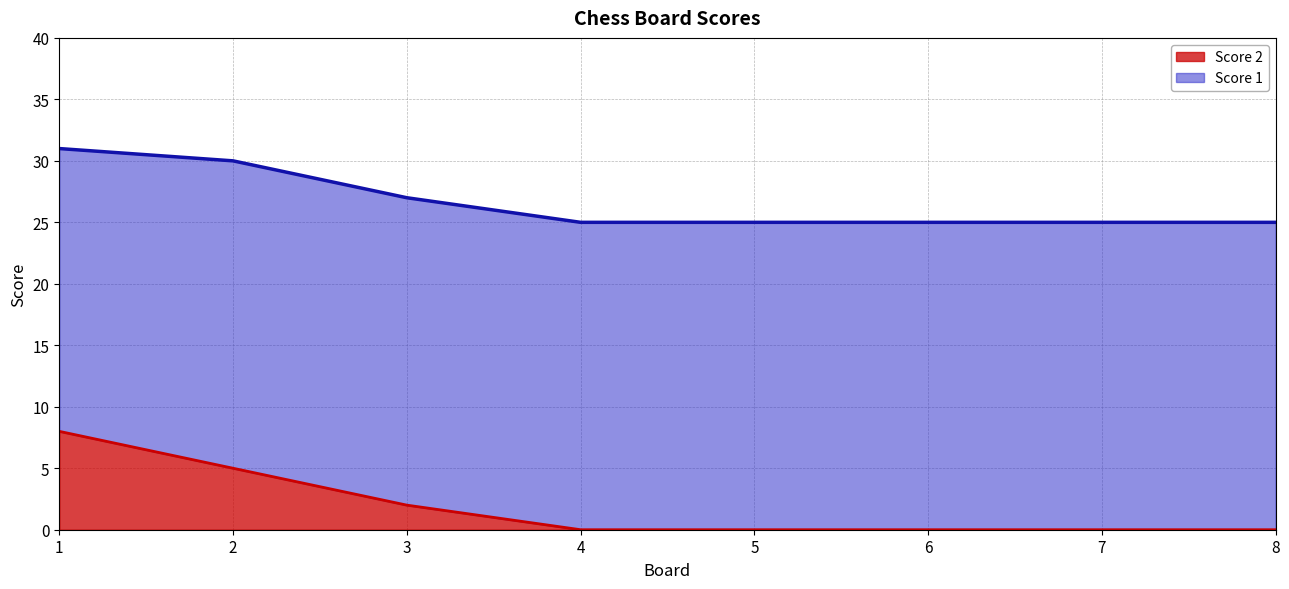

How many lines are shown in the chart?

2